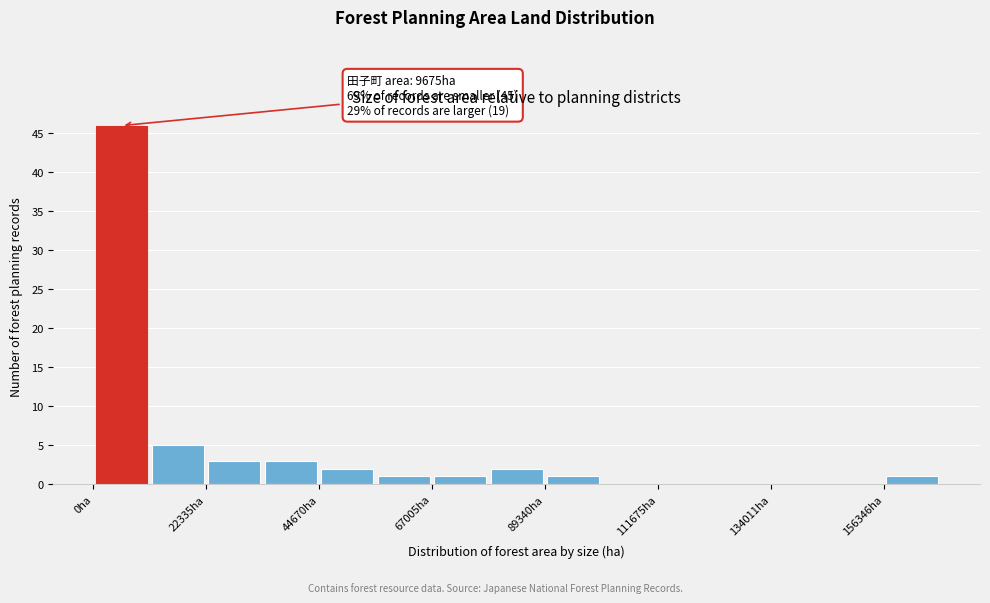

Around what value on the x-axis is the tallest bar? Give the approximate position of its centre, as read against the axis.

5000